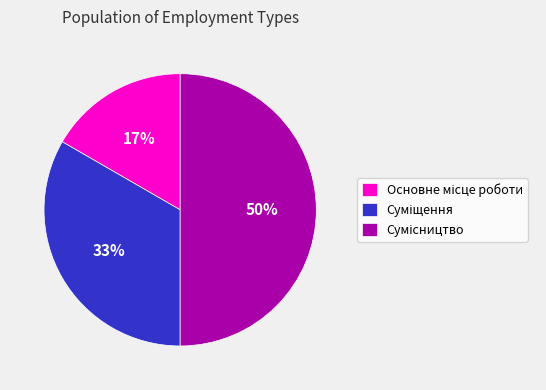

To the nearest percent, what is the average slice percentage?

33%